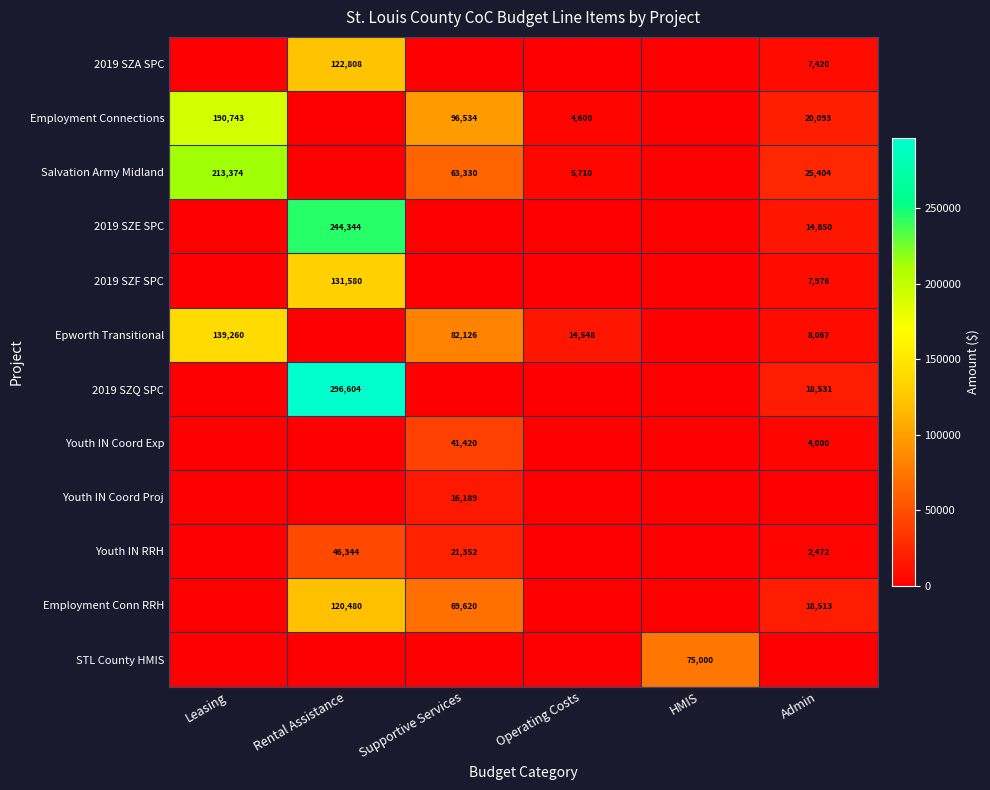

True or false: Employment Connections has a value of 0 at Rental Assistance.

True